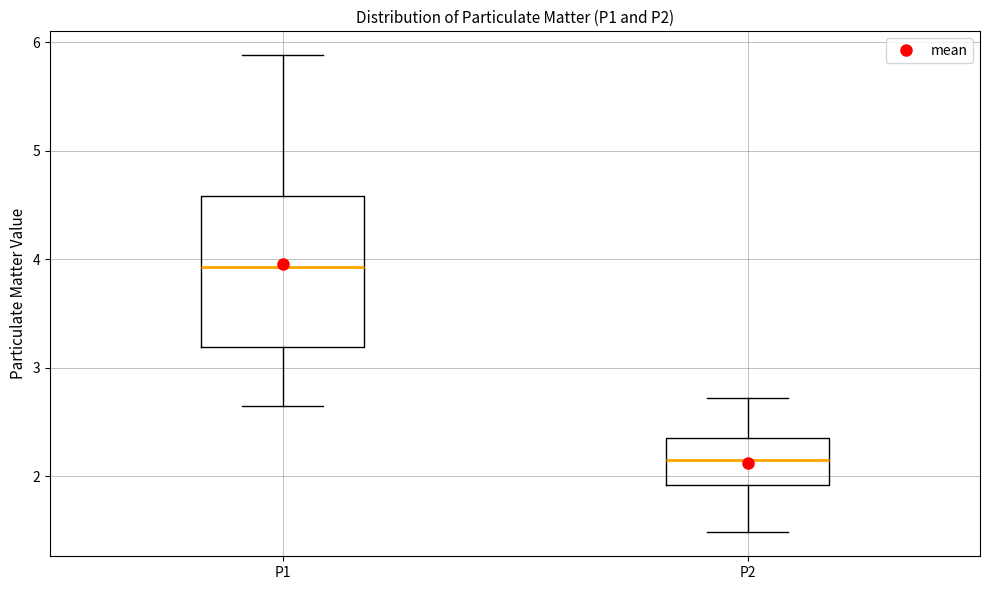

Which box is the tallest, from its lower edge to its upper edge?

P1